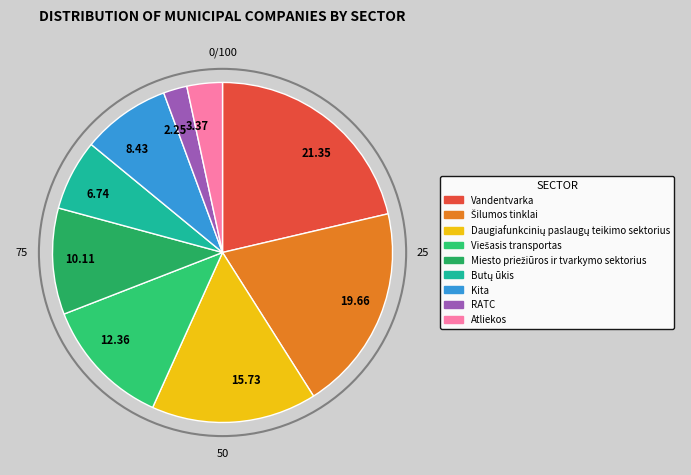

How many slices are in this pie chart?

9